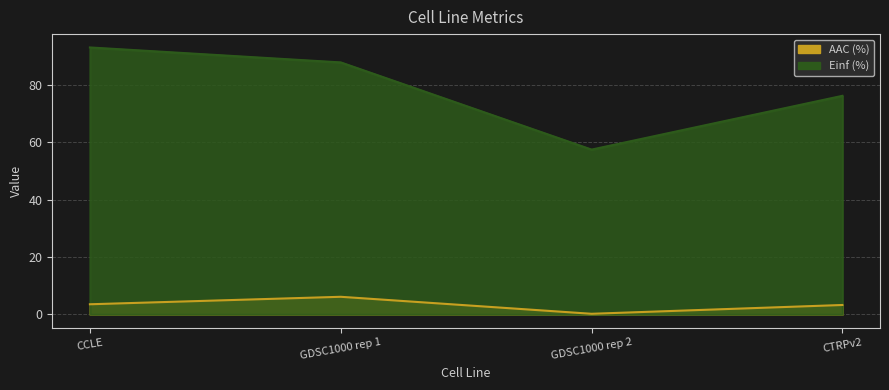

What is the sum of all AAC (%) values?

13.0